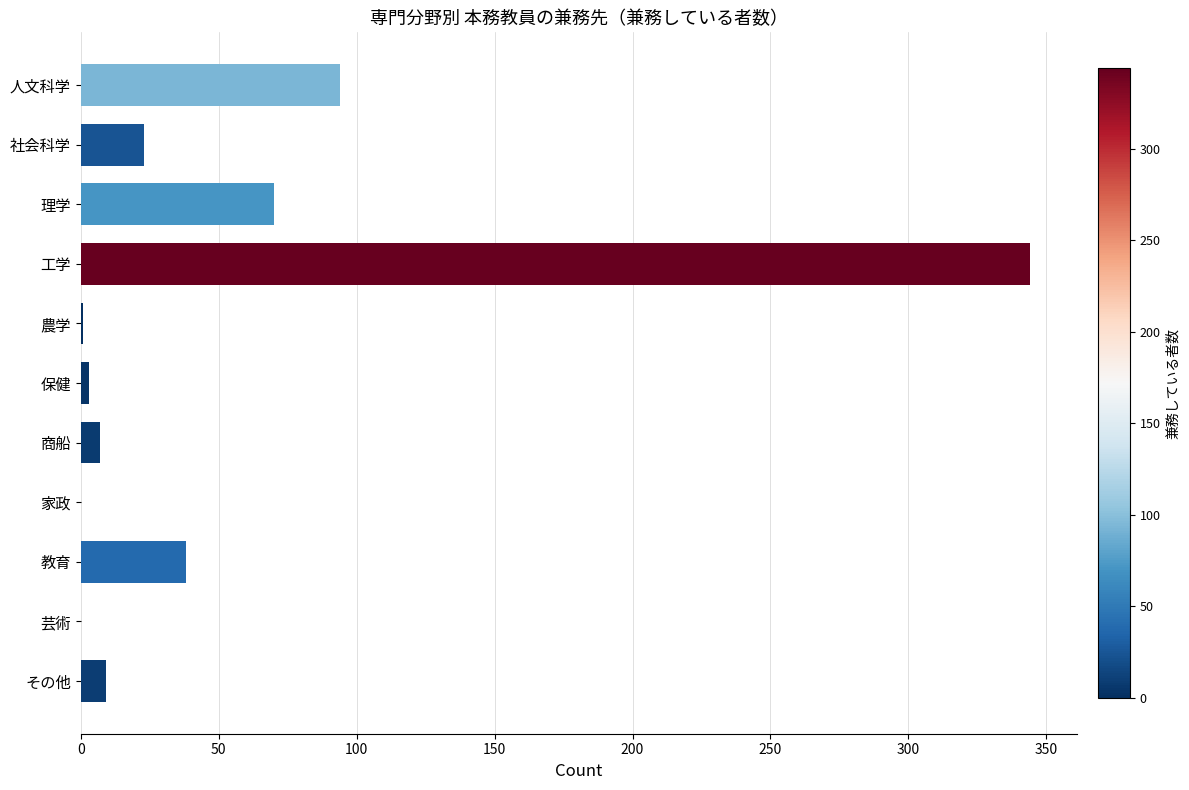

What is the greatest value displayed?

344